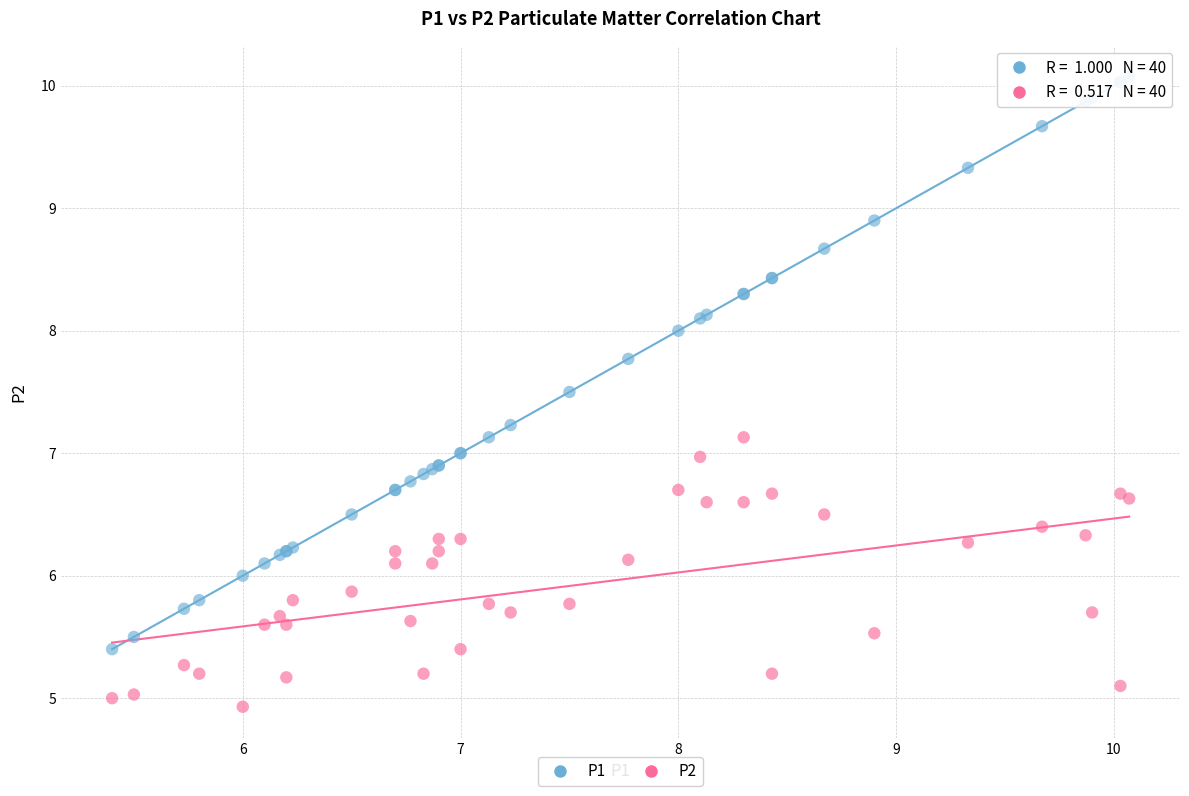

Which series has the widest spread of Y values?

P1